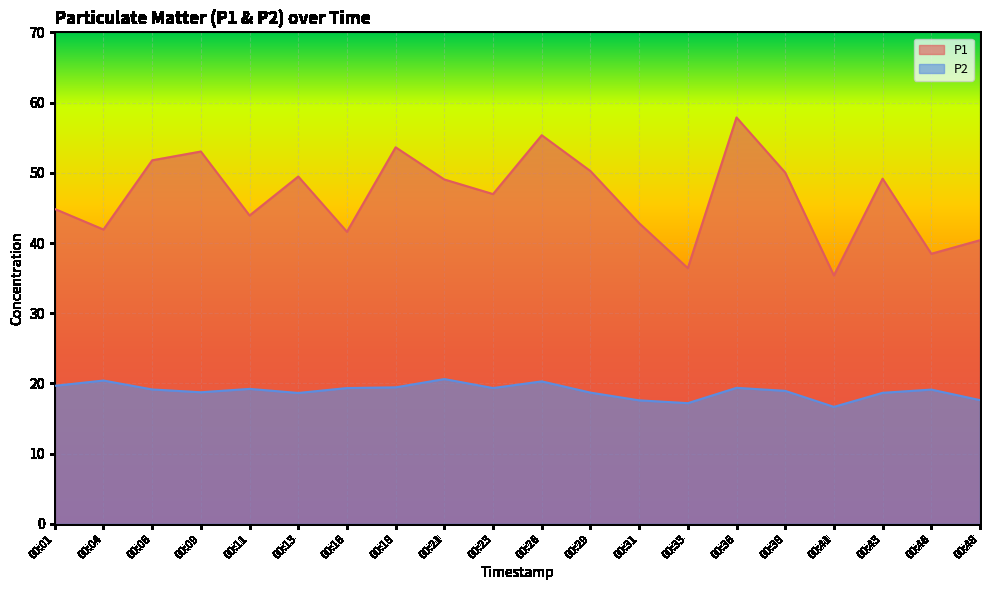

Reading left to right, transcribe all the data shown in this chart.

P1: 00:01=44.9	00:04=41.9	00:06=51.8	00:09=53.0	00:11=43.9	00:13=49.5	00:16=41.6	00:18=53.6	00:21=49.0	00:23=47.0	00:26=55.4	00:29=50.2	00:31=42.8	00:33=36.4	00:36=57.9	00:38=50.0	00:41=35.4	00:43=49.2	00:46=38.5	00:48=40.4
P2: 00:01=19.7	00:04=20.4	00:06=19.1	00:09=18.8	00:11=19.2	00:13=18.6	00:16=19.4	00:18=19.4	00:21=20.6	00:23=19.4	00:26=20.3	00:29=18.7	00:31=17.6	00:33=17.2	00:36=19.4	00:38=18.9	00:41=16.7	00:43=18.7	00:46=19.1	00:48=17.6